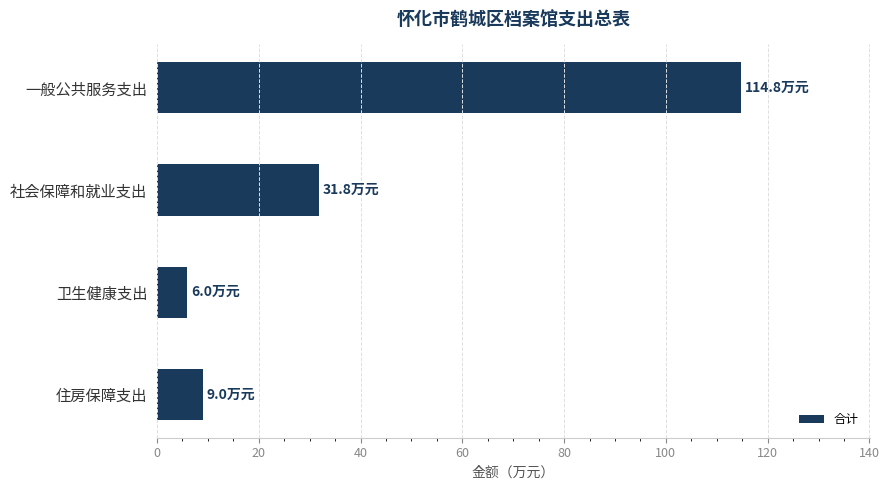

Rank the categories by value from lowest to highest.

卫生健康支出, 住房保障支出, 社会保障和就业支出, 一般公共服务支出